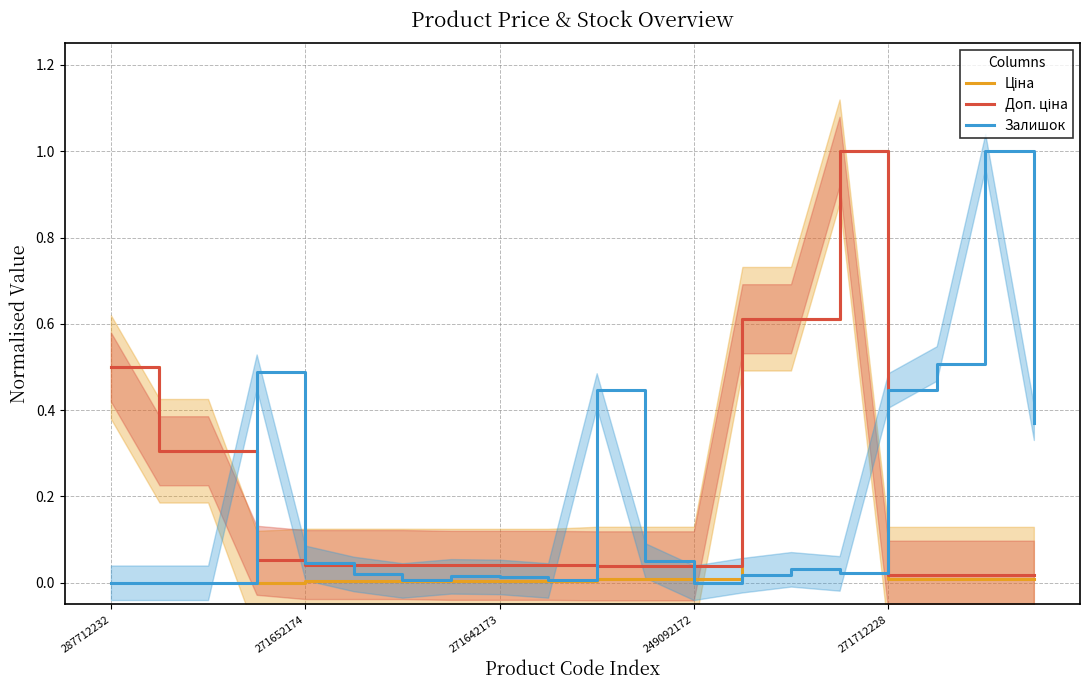

What is the label of the 16th point from the left?

15